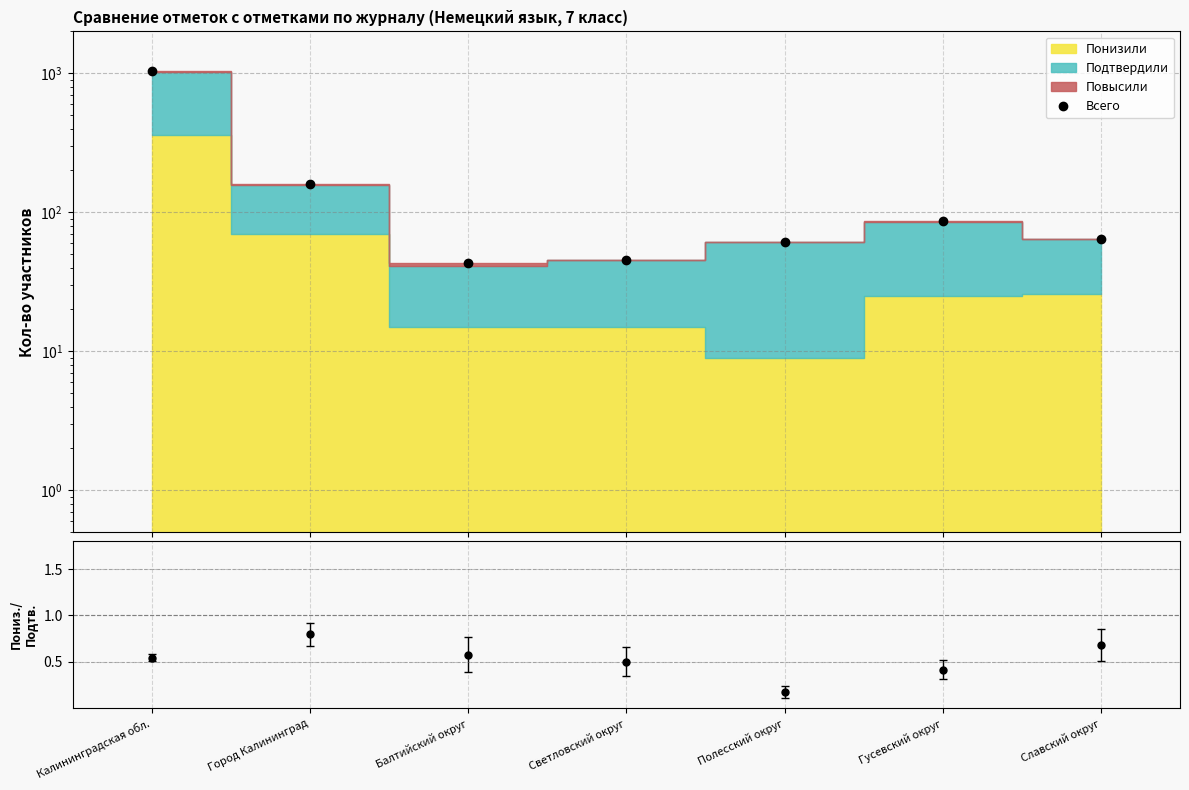

Approximately how many times larger is the value at Город Калининград compared to Славский округ?

2.5